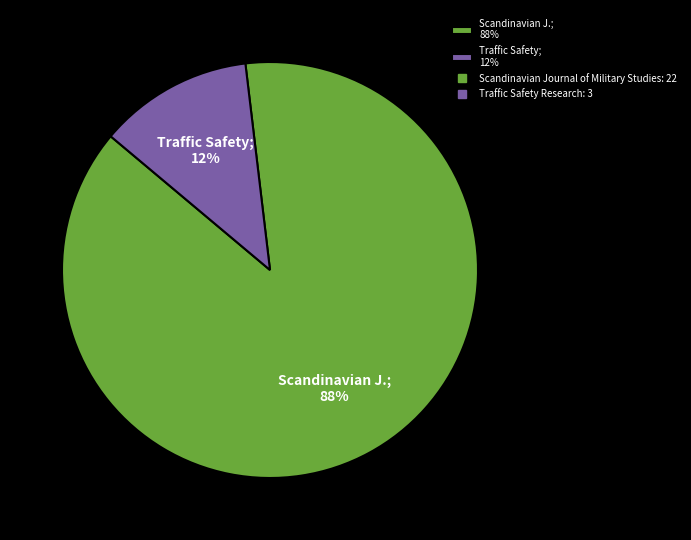

Is the sum of Traffic Safety; 12% and Scandinavian J.; 88% greater than half?

Yes